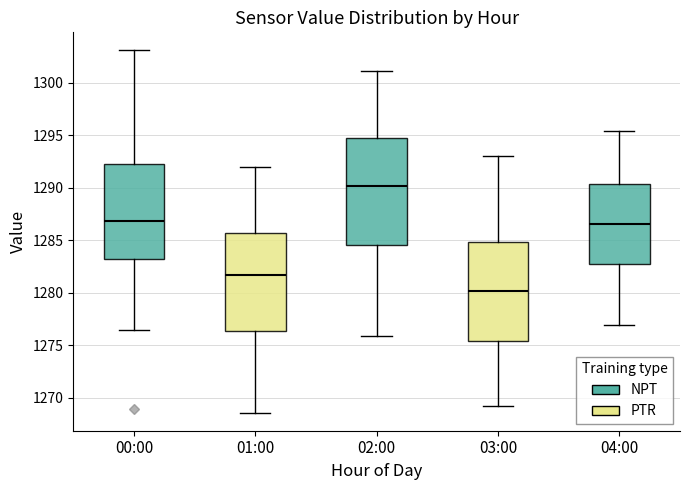

Reading left to right, transcribe this box plot: for each box, give where its median line is, the range the box spans, and where its two whiskers end, as read against the y-axis. The values are not printed on the chart, so give them approximately, as read against the axis.

00:00: median 1287.0, box 1283.0 to 1292.5, whiskers 1276.5 to 1303.0
01:00: median 1281.5, box 1276.5 to 1285.5, whiskers 1268.5 to 1292.0
02:00: median 1290.0, box 1284.5 to 1295.0, whiskers 1276.0 to 1301.0
03:00: median 1280.0, box 1275.5 to 1285.0, whiskers 1269.0 to 1293.0
04:00: median 1286.5, box 1282.5 to 1290.5, whiskers 1277.0 to 1295.5